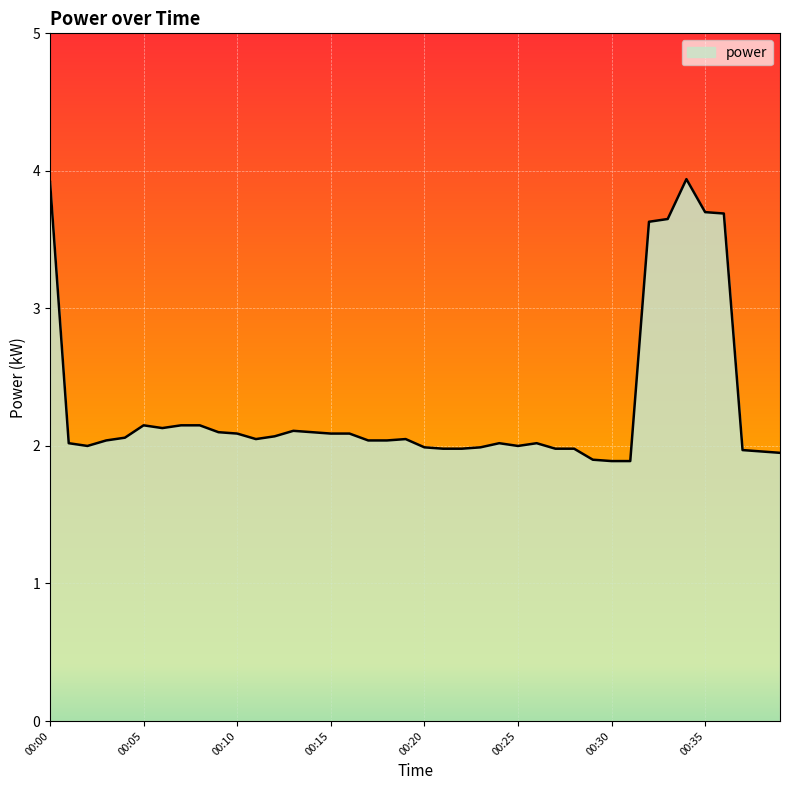

What is the maximum value shown in the chart?

3.9